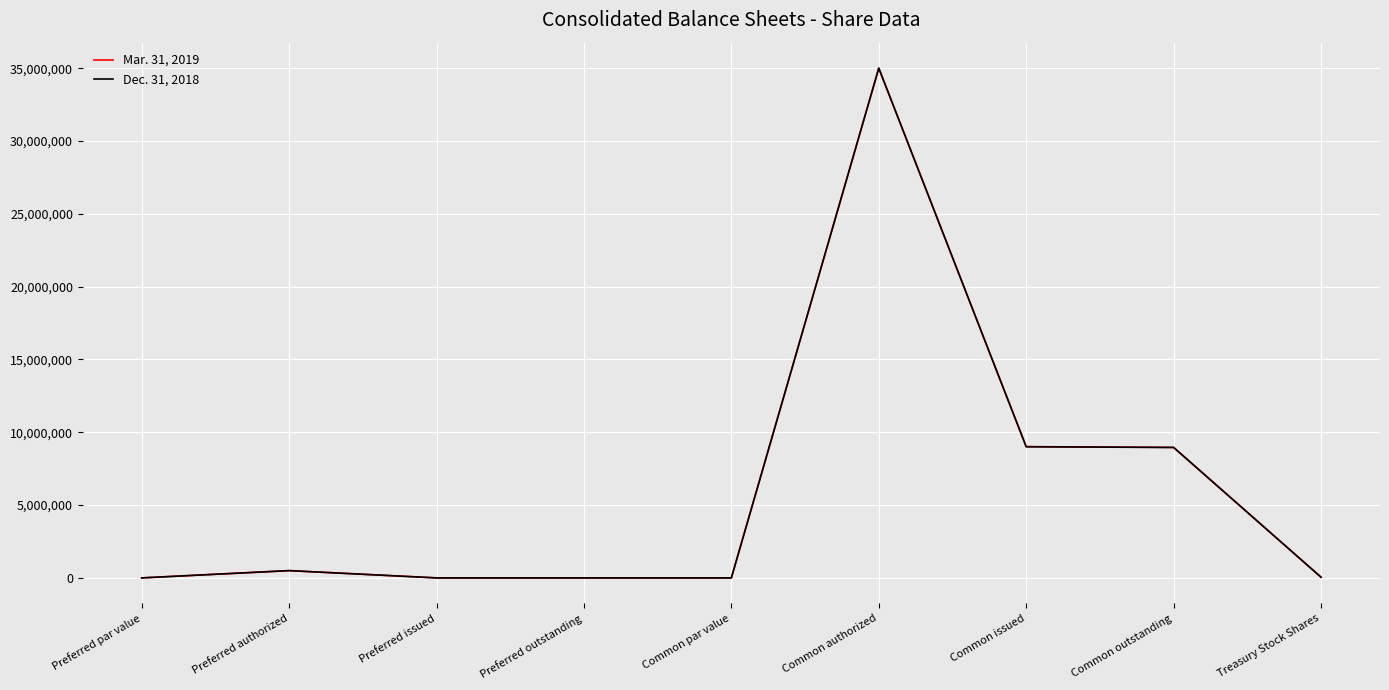

What is the total value across all series at Common outstanding?

17918380